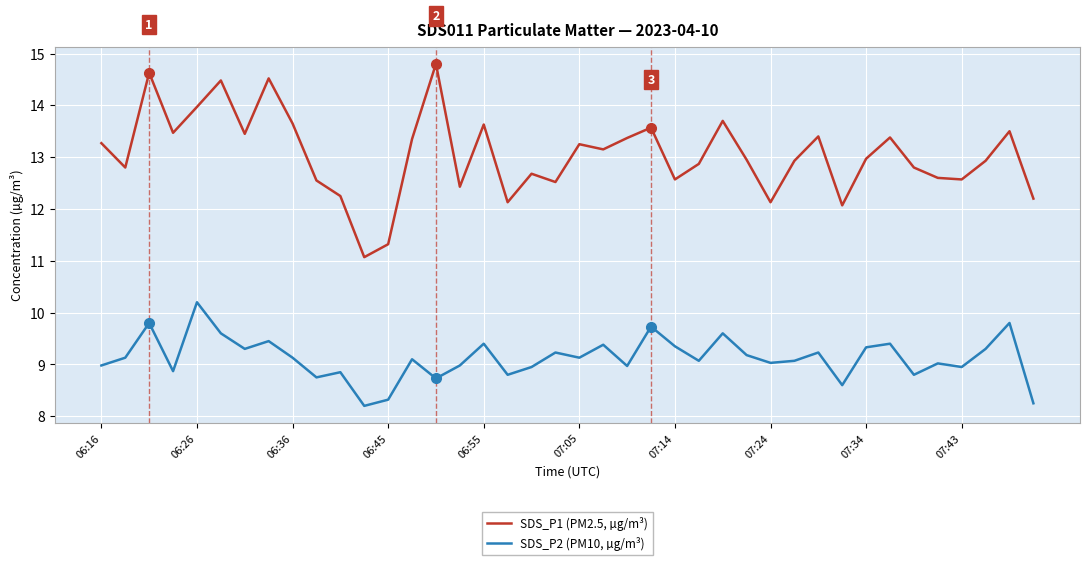

What are all the series names shown in the legend?

SDS_P1 (PM2.5, µg/m³), SDS_P2 (PM10, µg/m³)